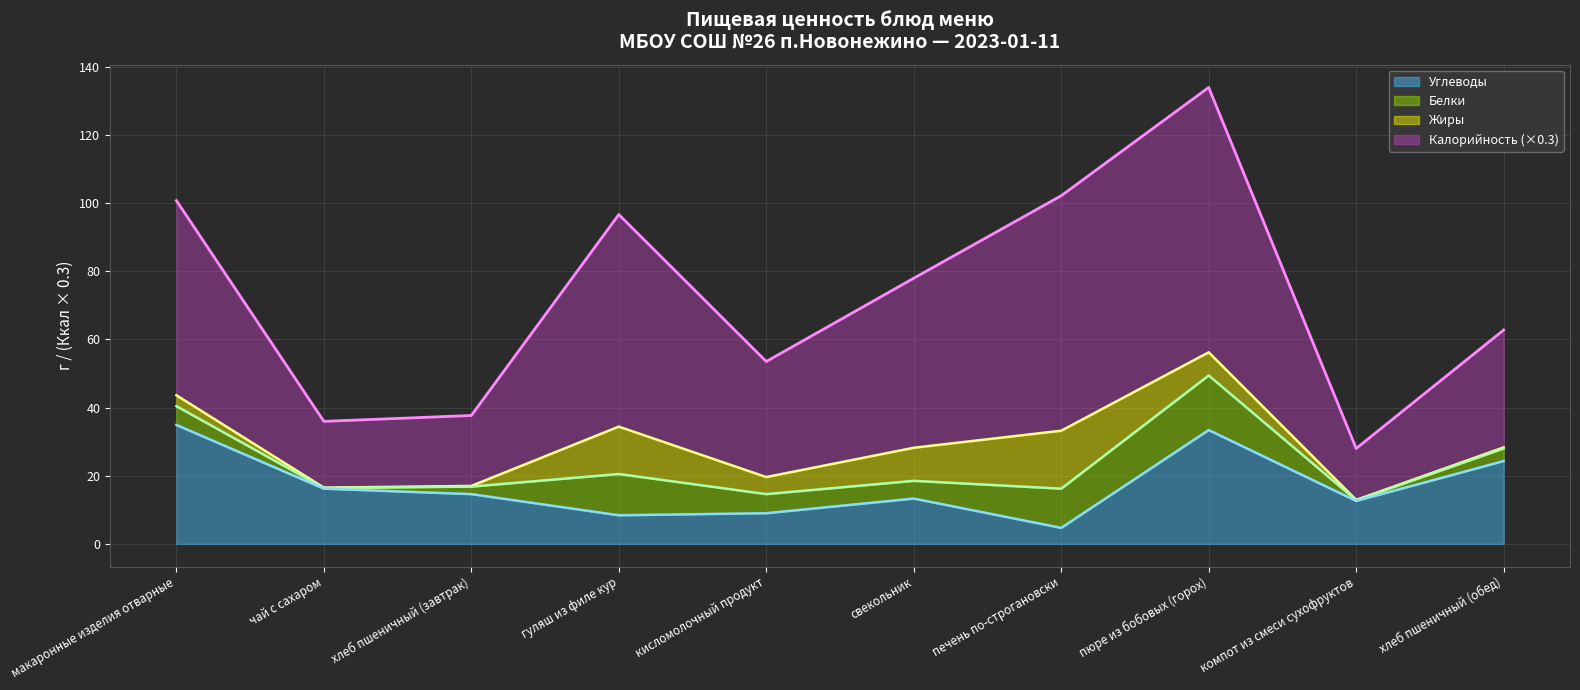

What is the maximum value for Калорийность?

133.9